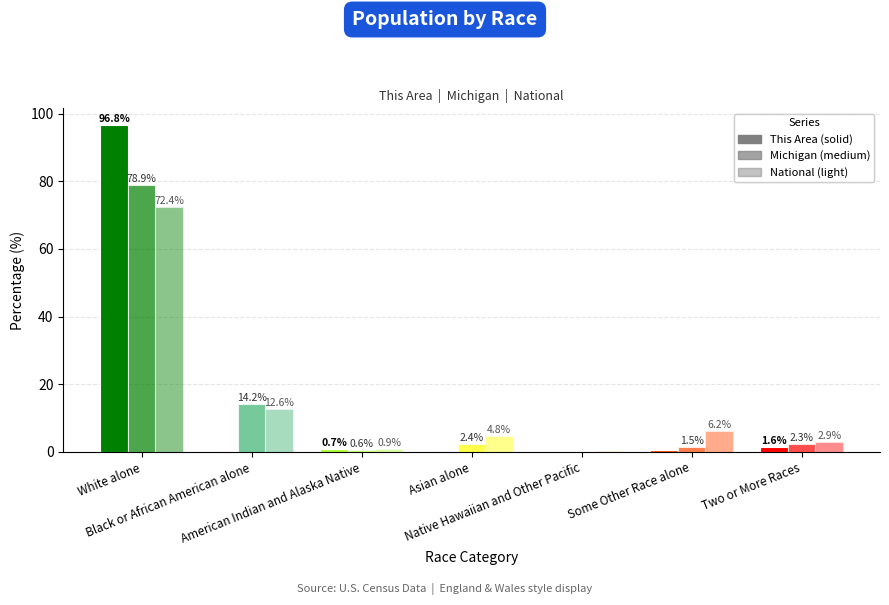

What is the spread (max minus min) of values at Some Other Race alone?

5.7